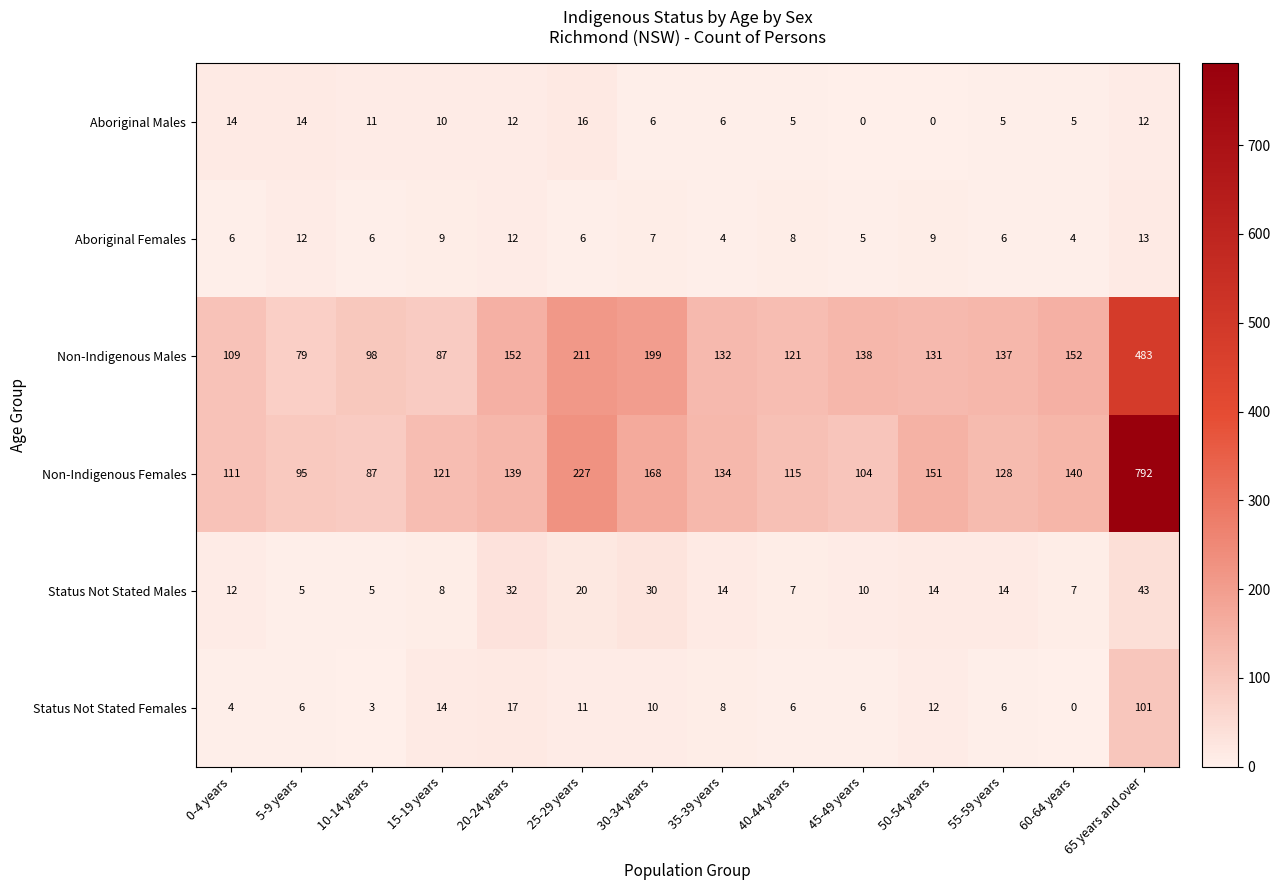

The Status Not Stated Females series shows 14 at 15-19 years. True or false?

True